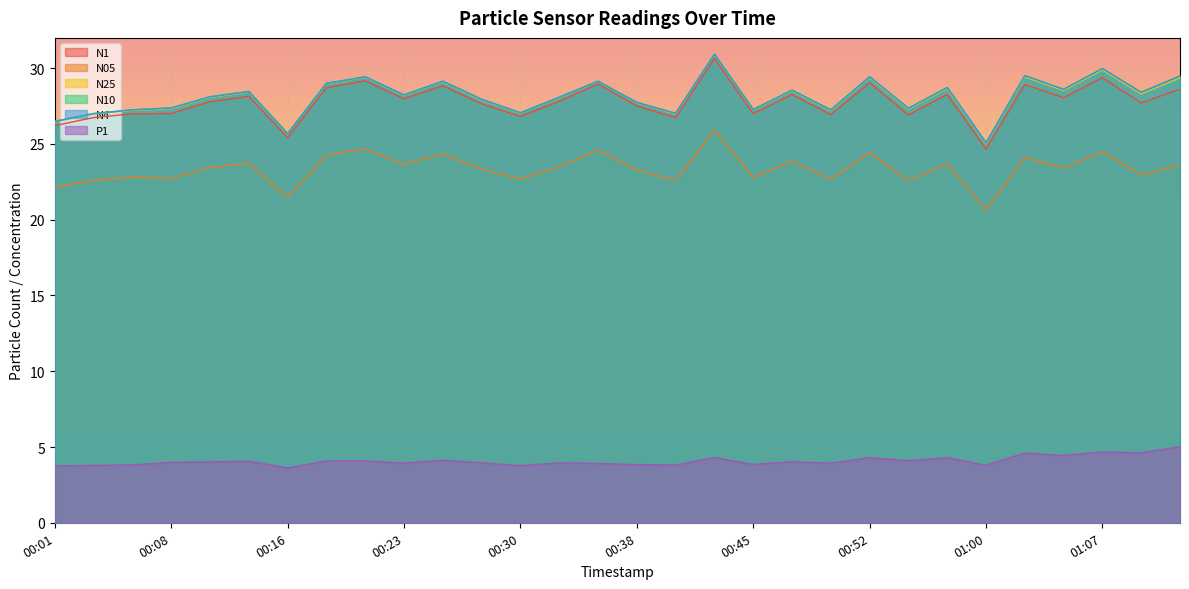

What is the spread (max minus min) of values at 00:38?

23.9